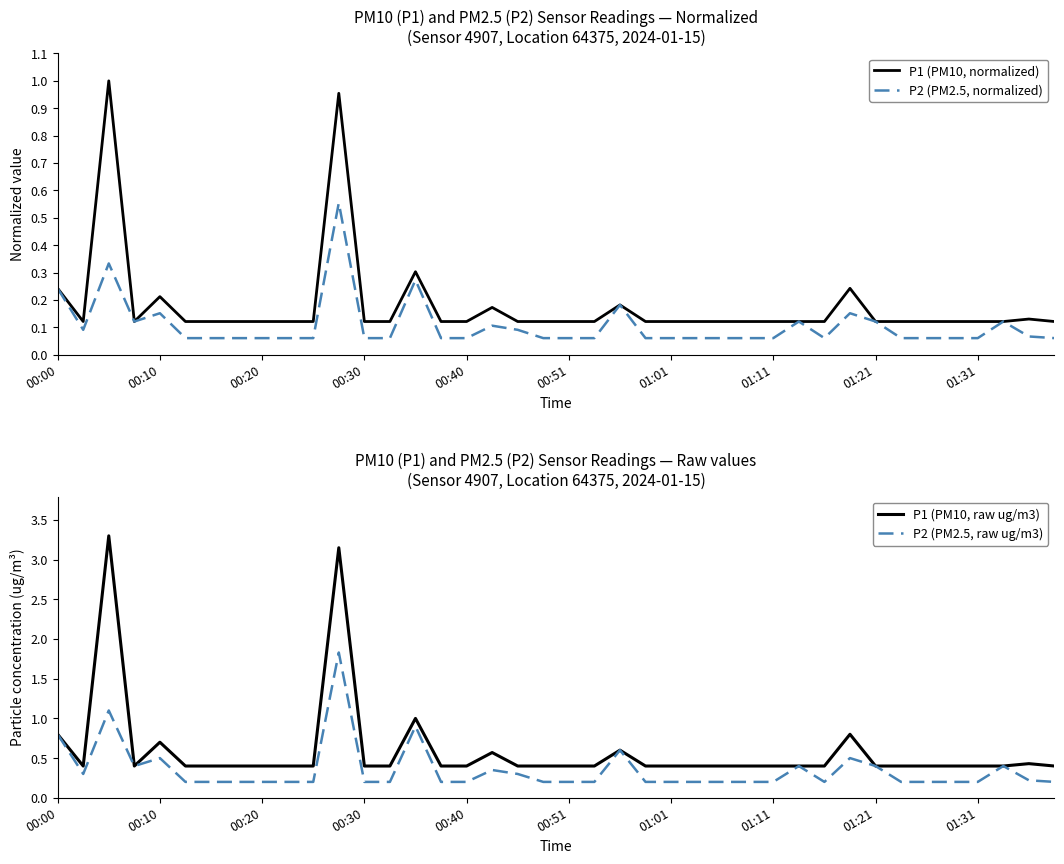

The P2 (PM2.5, normalized) series shows 0.0 at 01:11. True or false?

False